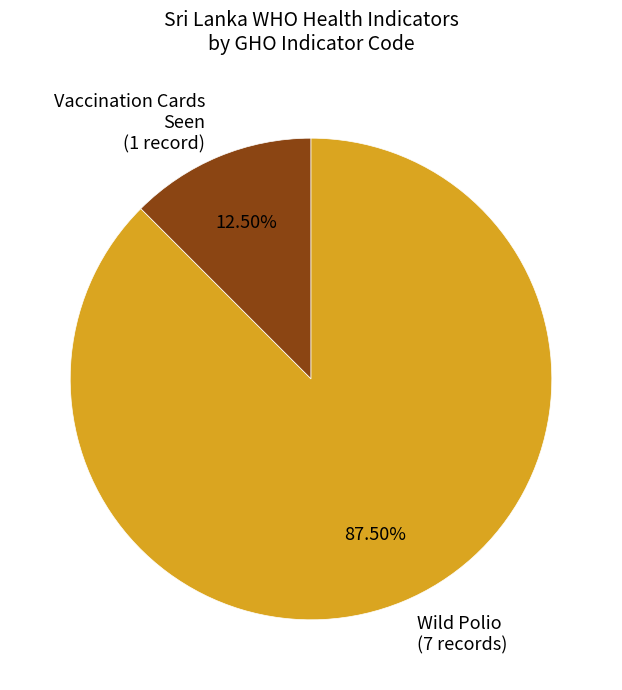

Combined, do Wild Polio (7 records) and Vaccination Cards Seen (1 record) account for over 50%?

Yes